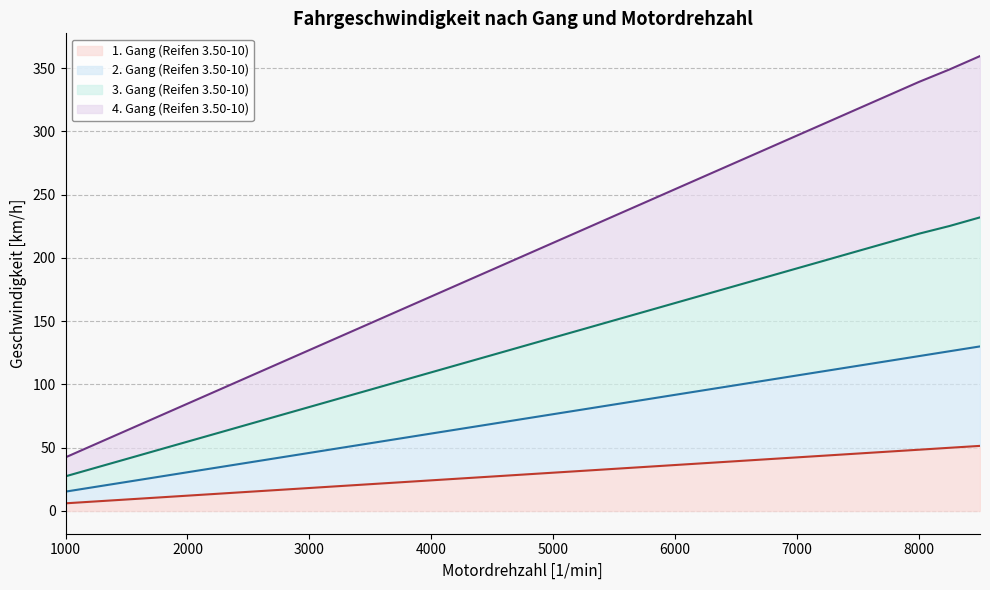

Rank the categories by 2. Gang (Reifen 3.50-10) value from highest to lowest.

8500, 8250, 8000, 7750, 7500, 7250, 7000, 6750, 6500, 6250, 6000, 5750, 5500, 5250, 5000, 4750, 4500, 4250, 4000, 3750, 3500, 3250, 3000, 2750, 2500, 2250, 2000, 1750, 1500, 1250, 1000